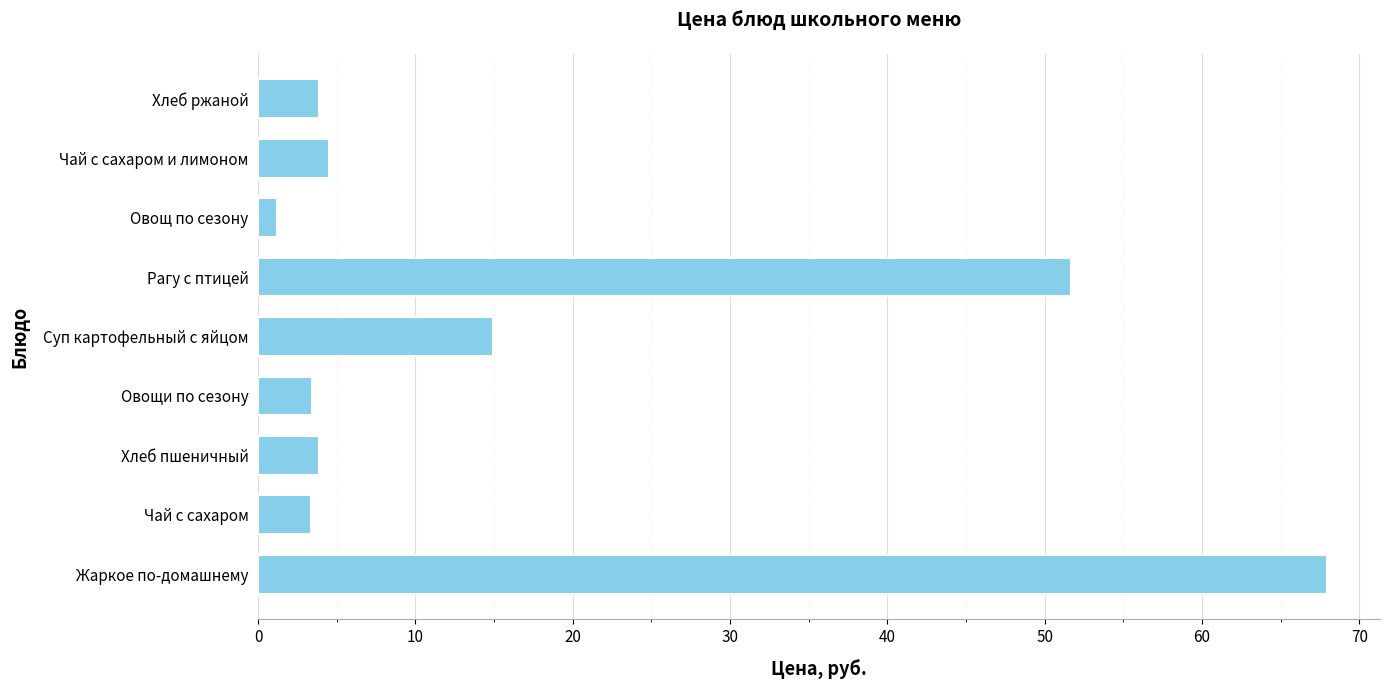

Reading bottom to top, transcribe all the data shown in this chart.

67.9	3.4	3.8	3.4	15.0	51.7	1.2	4.5	3.8